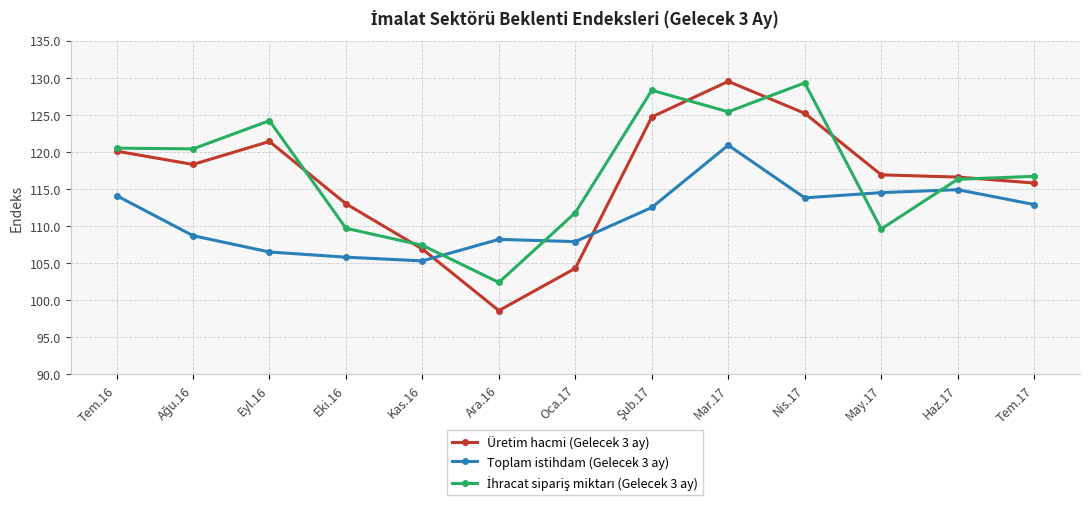

True or false: Toplam istihdam (Gelecek 3 ay) has more than 0 points higher than both neighbors.

True